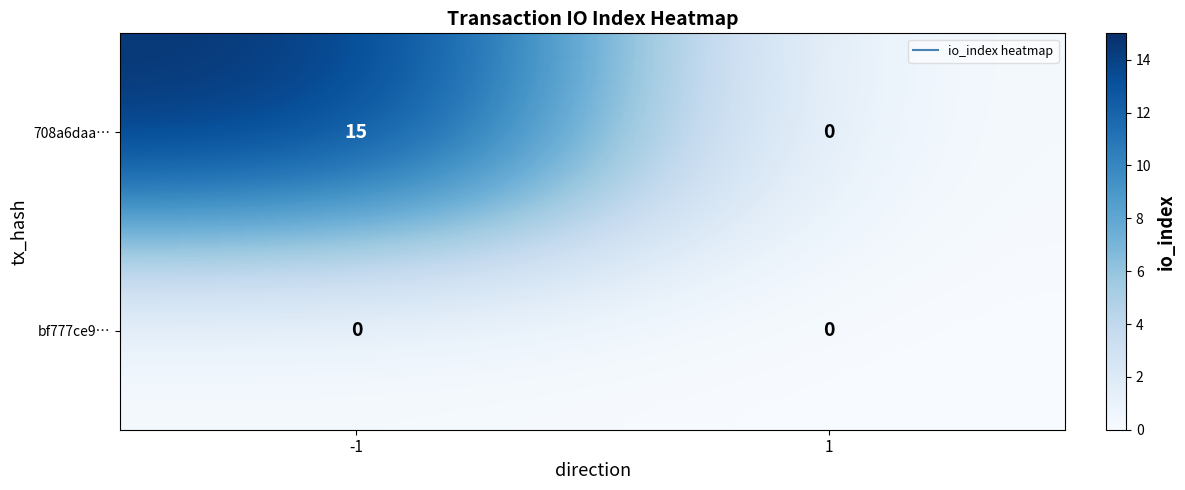

The value of 708a6daa… at -1 is 15. True or false?

True